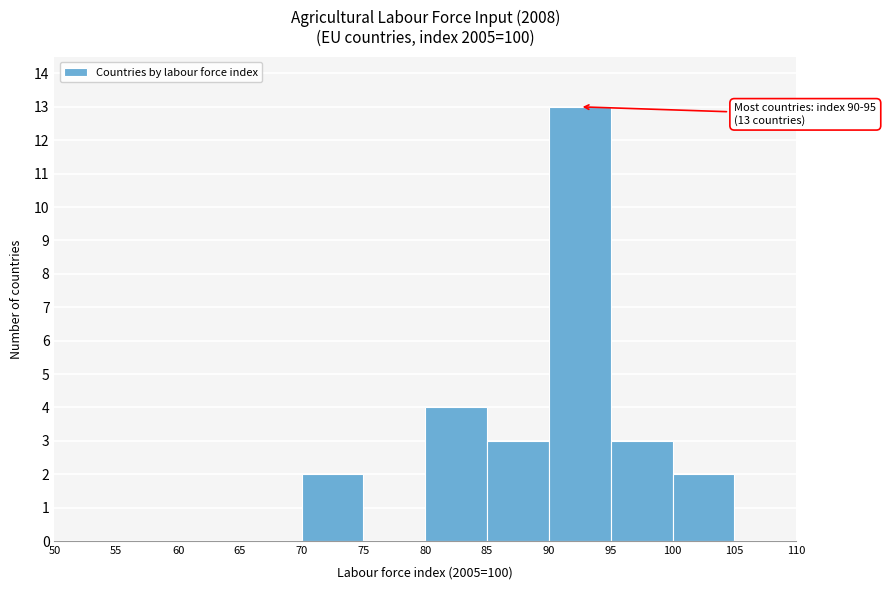

Which range on the x-axis has the tallest bar?

90 to 95